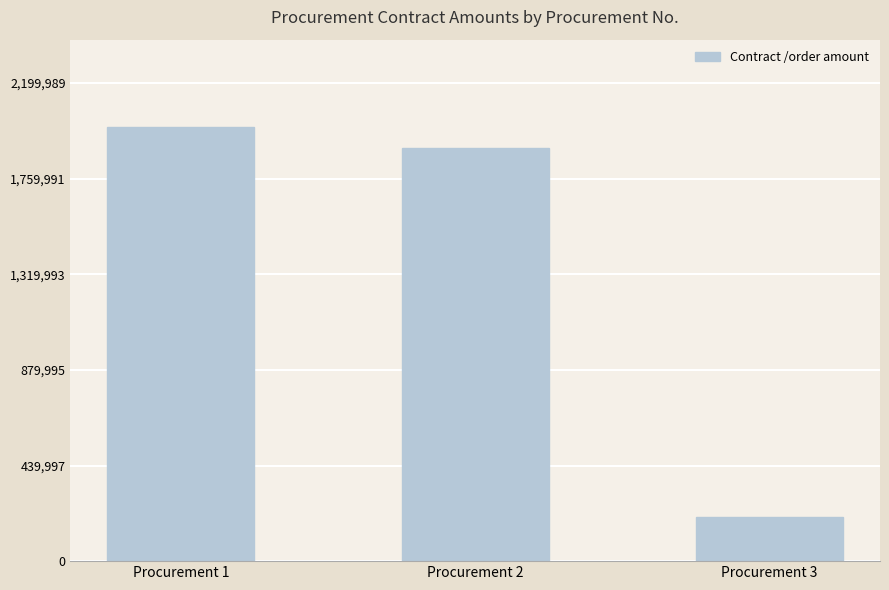

The value at Procurement 3 is 340117.5. True or false?

False